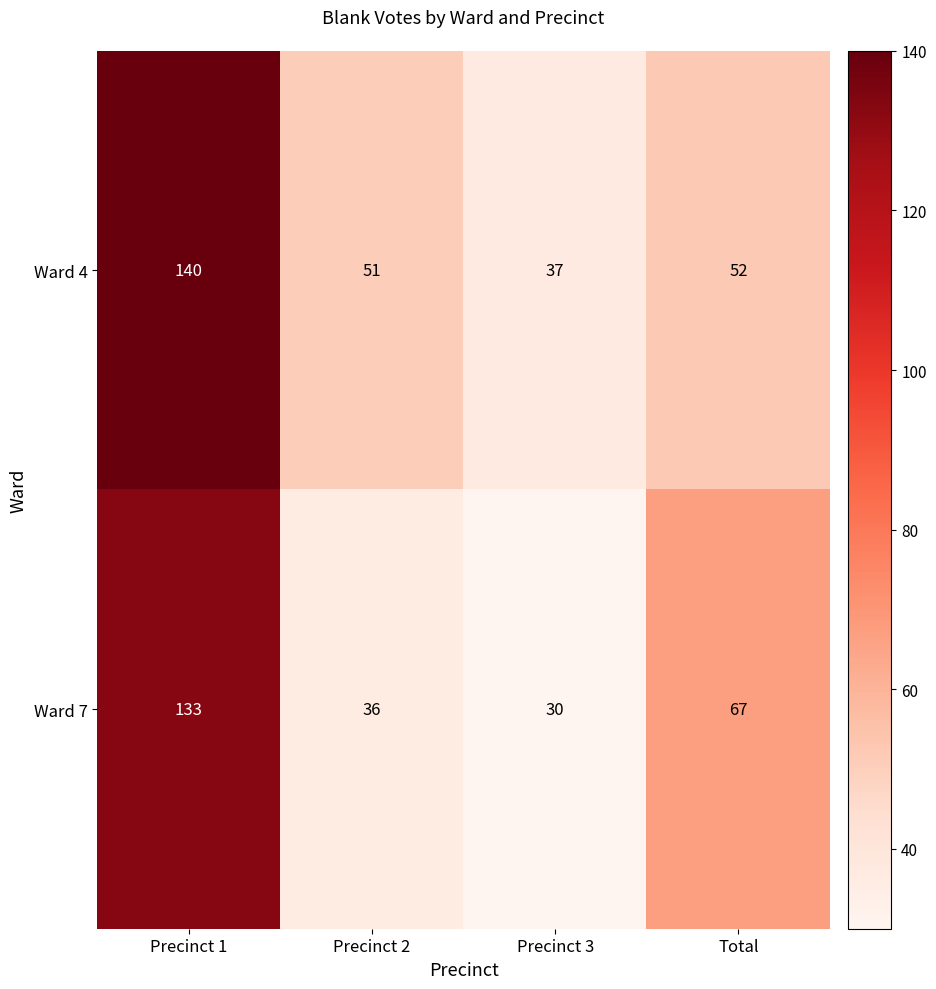

At which category is the sum across all series the highest?

Precinct 1